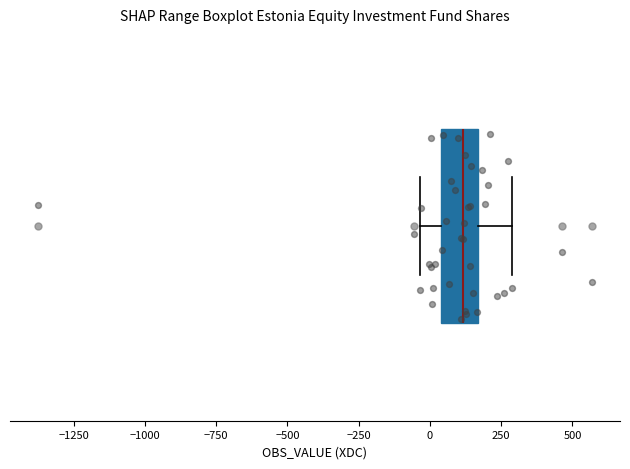

Read this box plot against the x-axis: the position of the median line, the range covered by the box, and the ends of both whiskers. The values are not printed on the chart, so give them approximately, as read against the axis.

median 100, box 50 to 150, whiskers -50 to 300